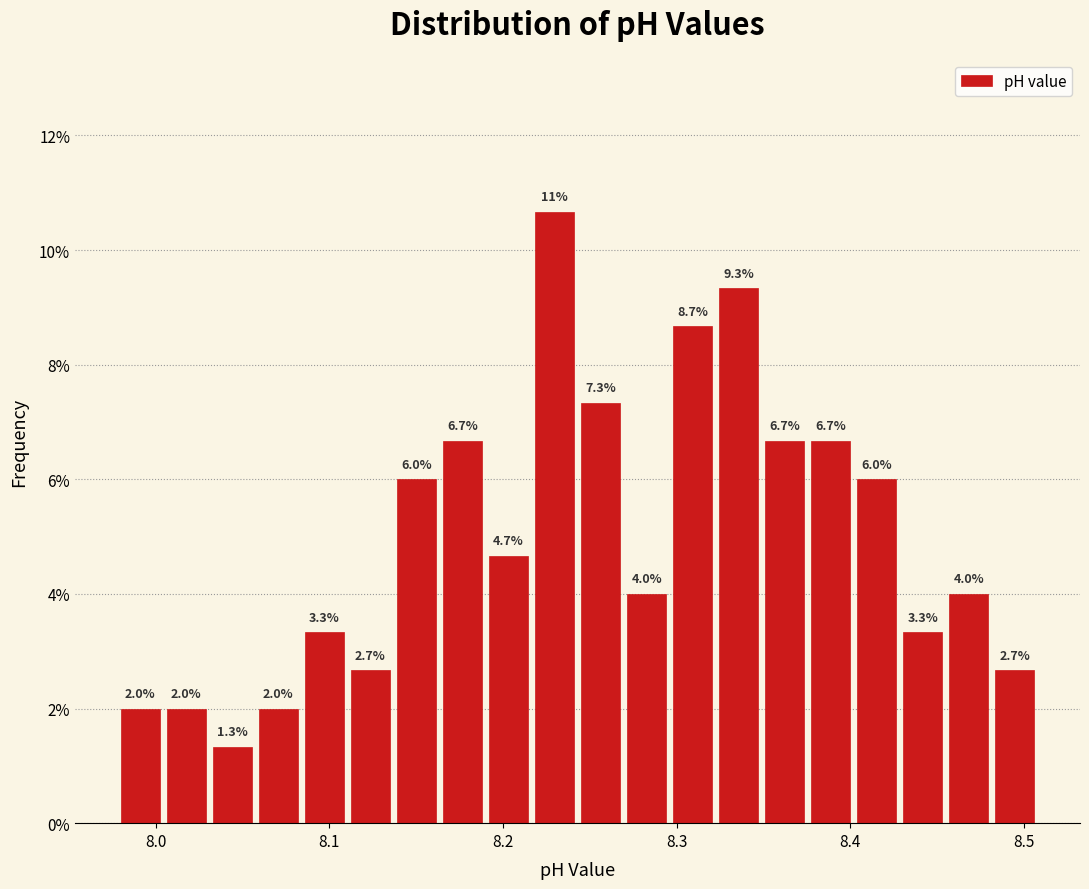

Around what value on the x-axis is the tallest bar? Give the approximate position of its centre, as read against the axis.

8.23